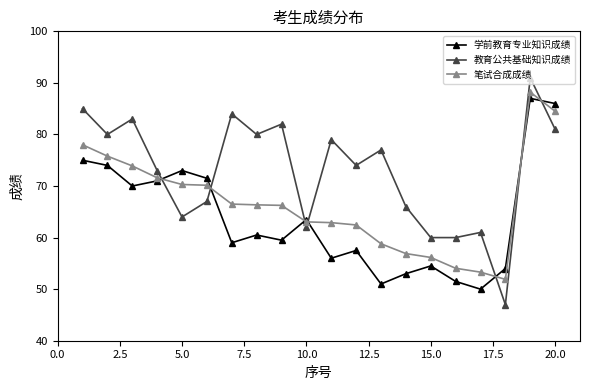

Which series ends up on top after the final intersection of 教育公共基础知识成绩 and 学前教育专业知识成绩?

学前教育专业知识成绩